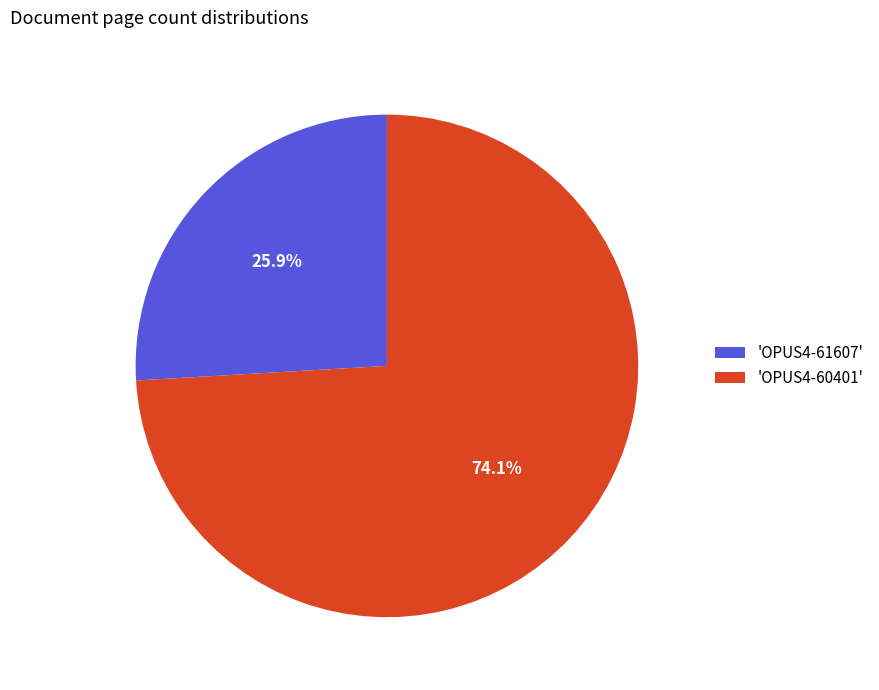

Rank the categories by value from highest to lowest.

'OPUS4-60401', 'OPUS4-61607'